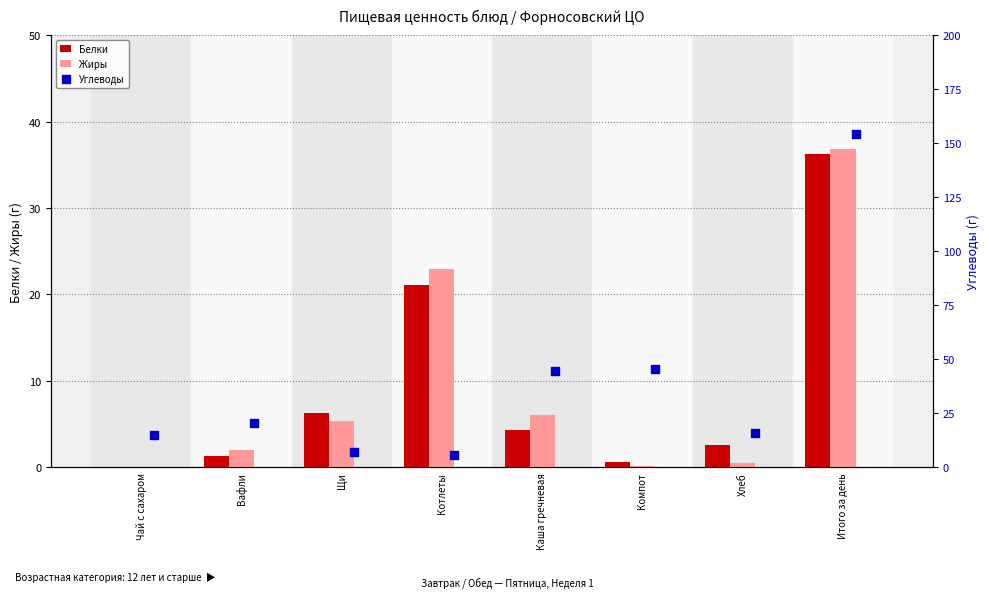

Which series has the widest spread of Y values?

Углеводы